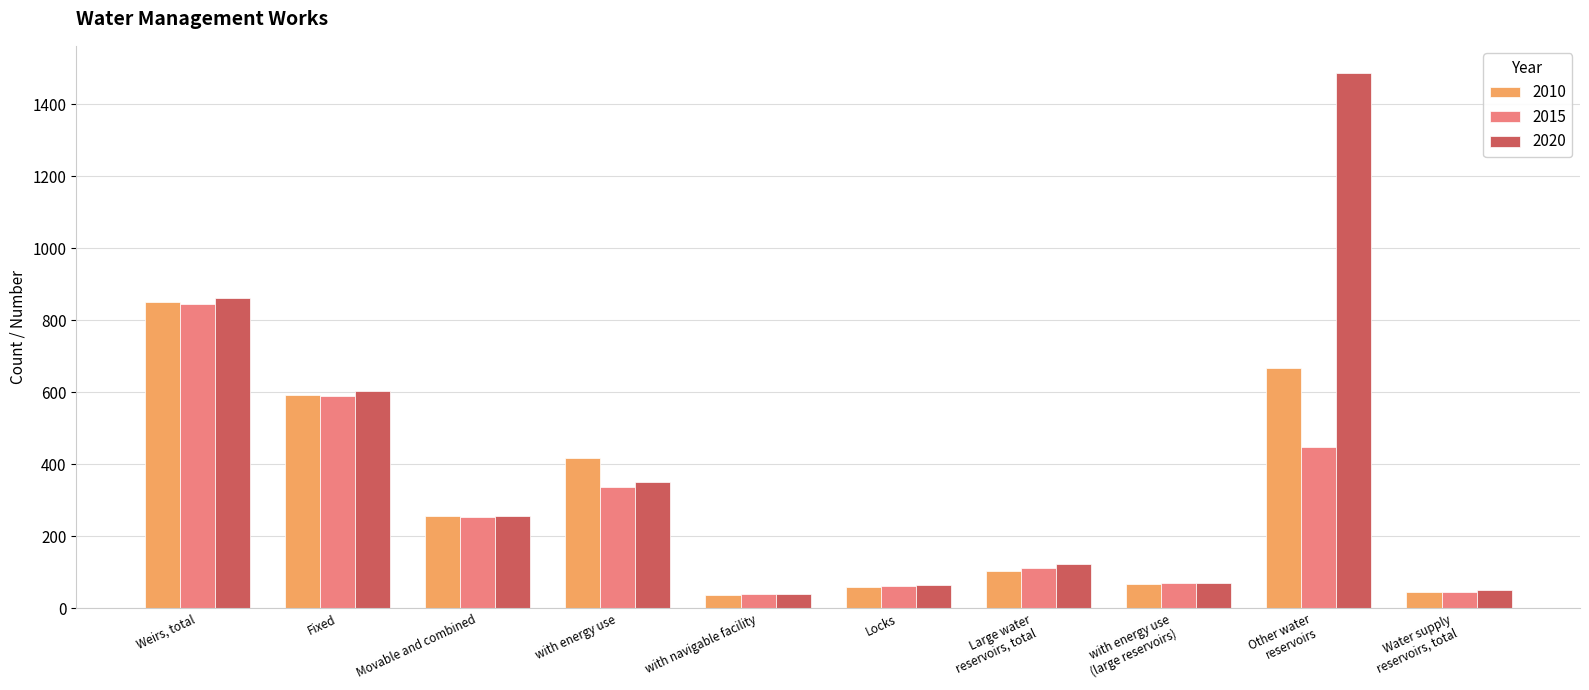

What is the difference between the second highest and second lowest values in the 2010 series?

620